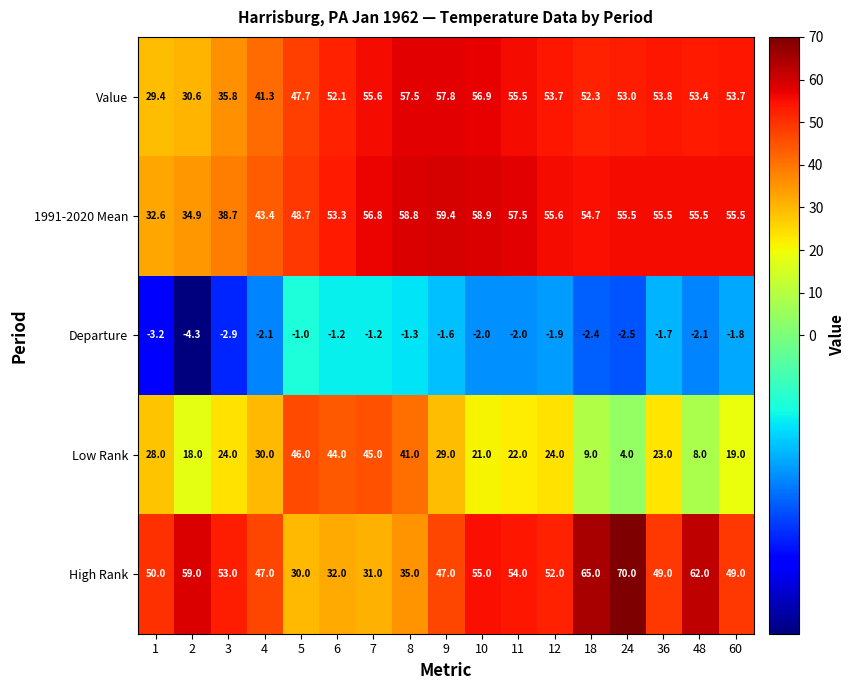

Which series has the widest spread of values?

Low Rank